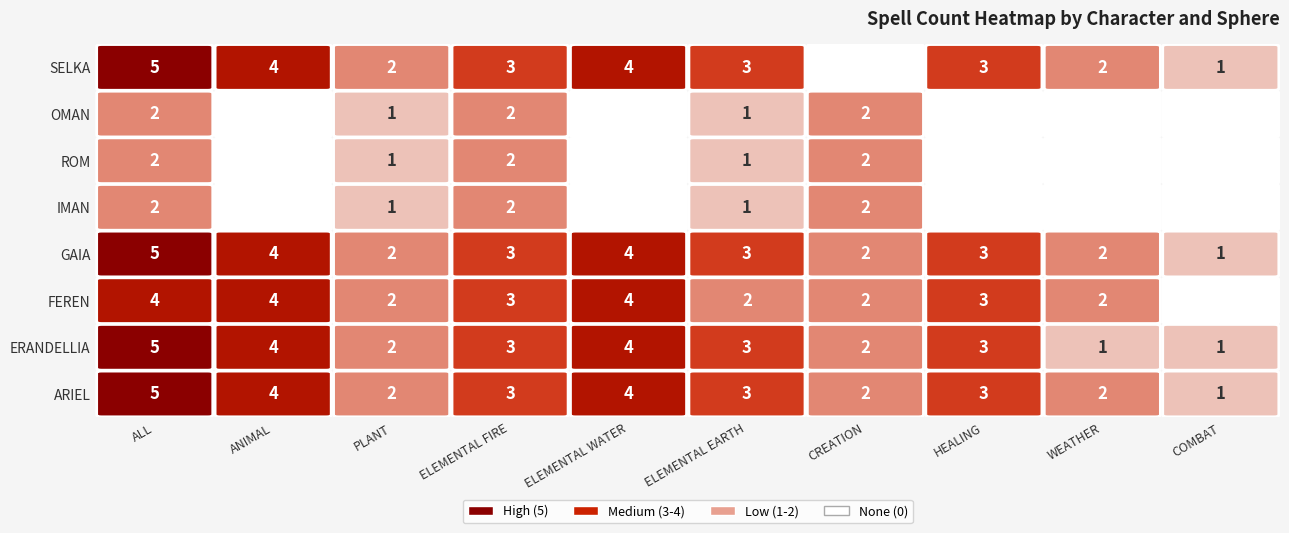

Which series has the widest spread of values?

SELKA